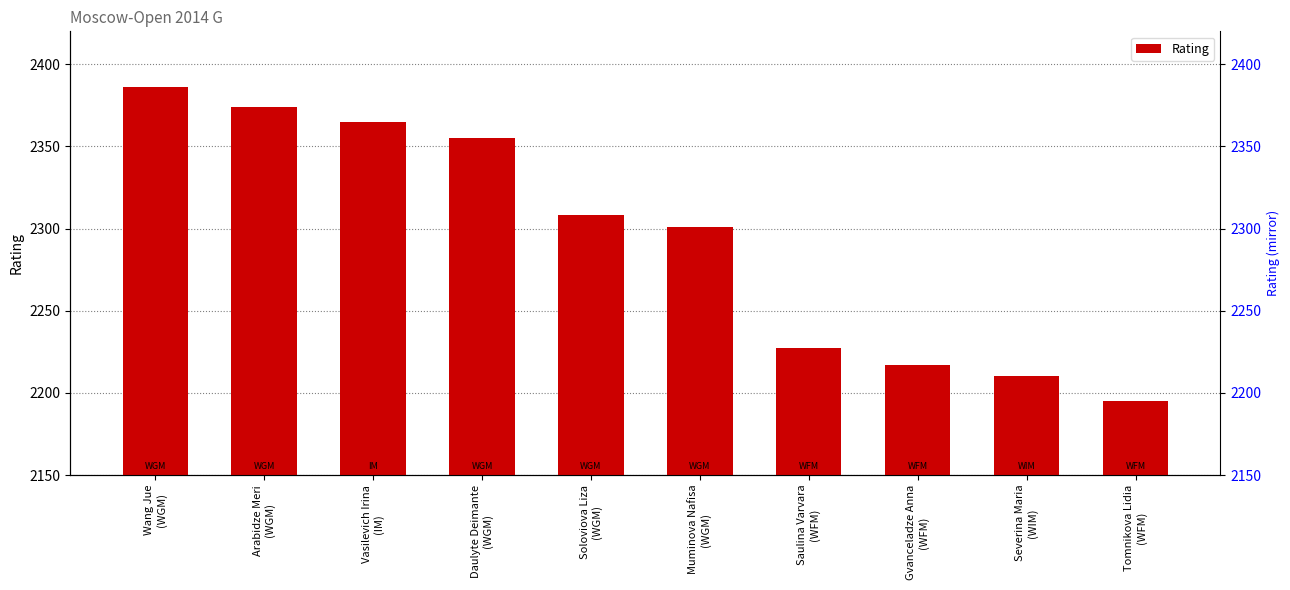

Reading left to right, list all the values displayed in this chart.

2386	2374	2365	2355	2308	2301	2227	2217	2210	2195